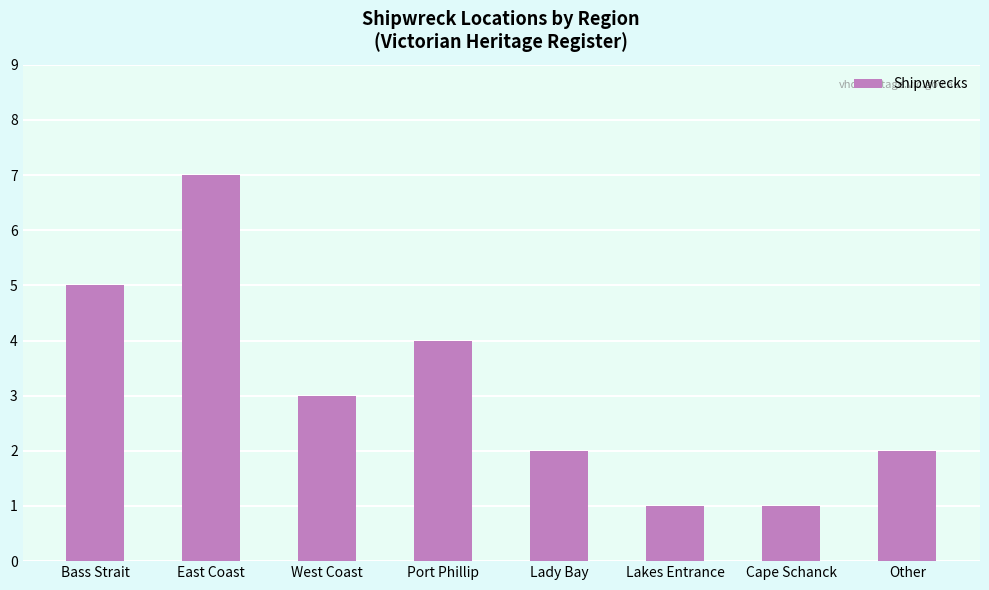

What is the label of the 4th bar from the right?

Lady Bay